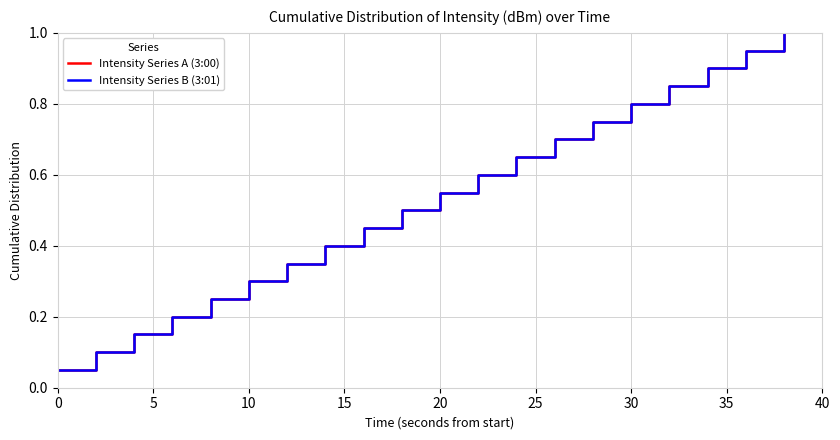

What is the lowest value of the Intensity Series B (3:01) series?

0.1